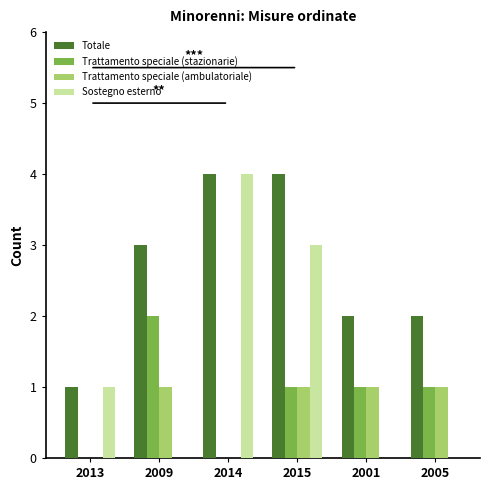

Is the value of Trattamento speciale (ambulatoriale) at 2009 greater than the value of Sostegno esterno at 2015?

No